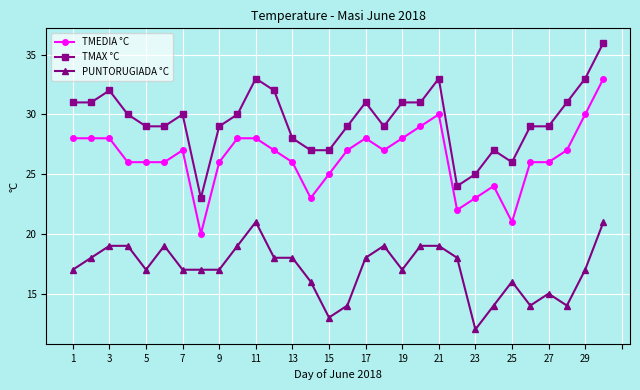

What is the minimum value for TMEDIA °C?

20